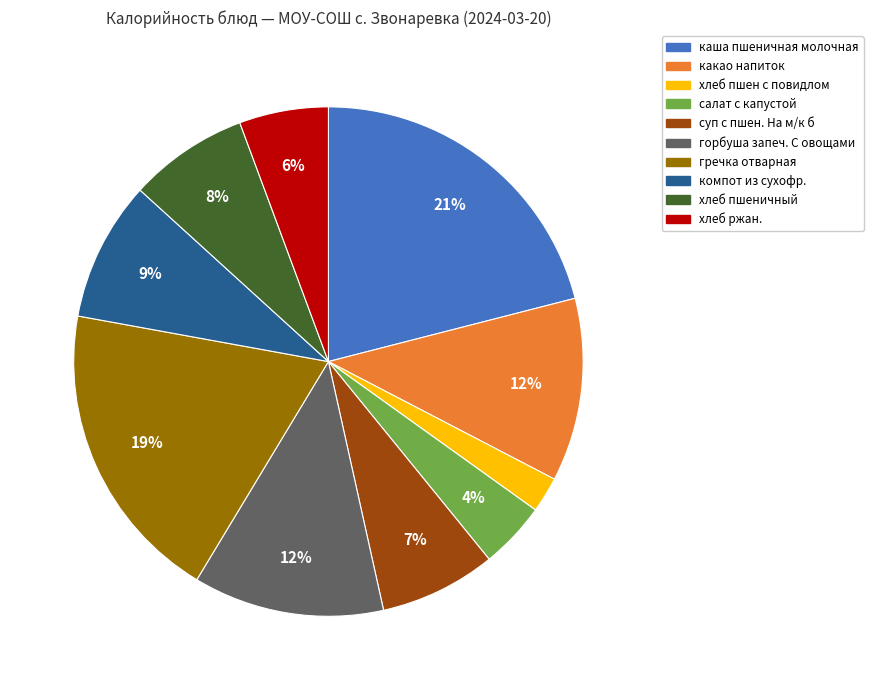

Combined, do салат с капустой and горбуша запеч. С овощами account for over 50%?

No